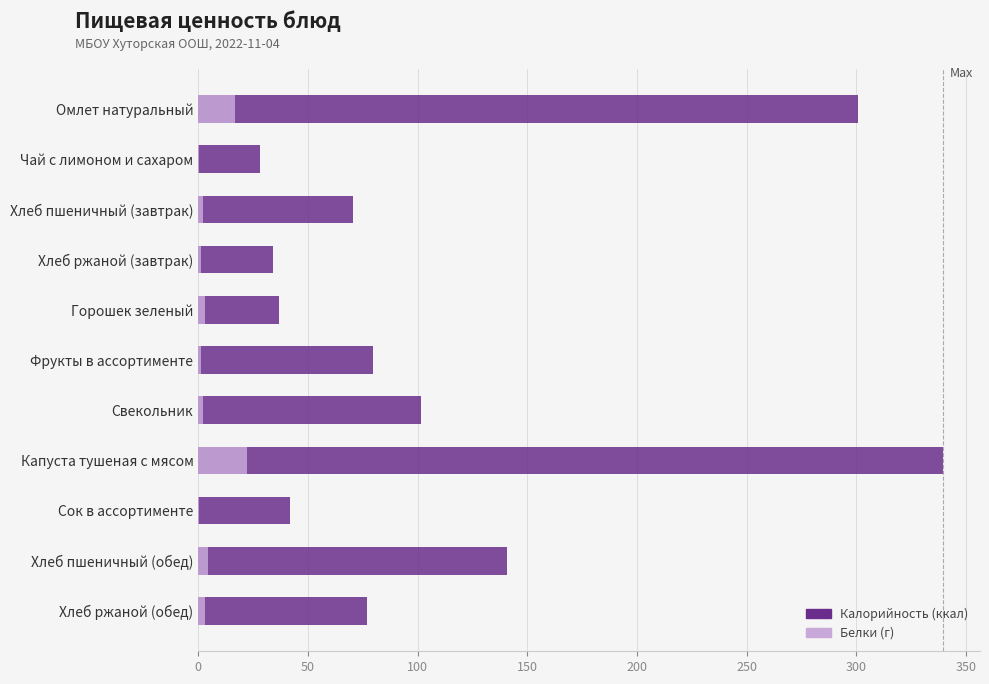

How many data points does each series have?

11